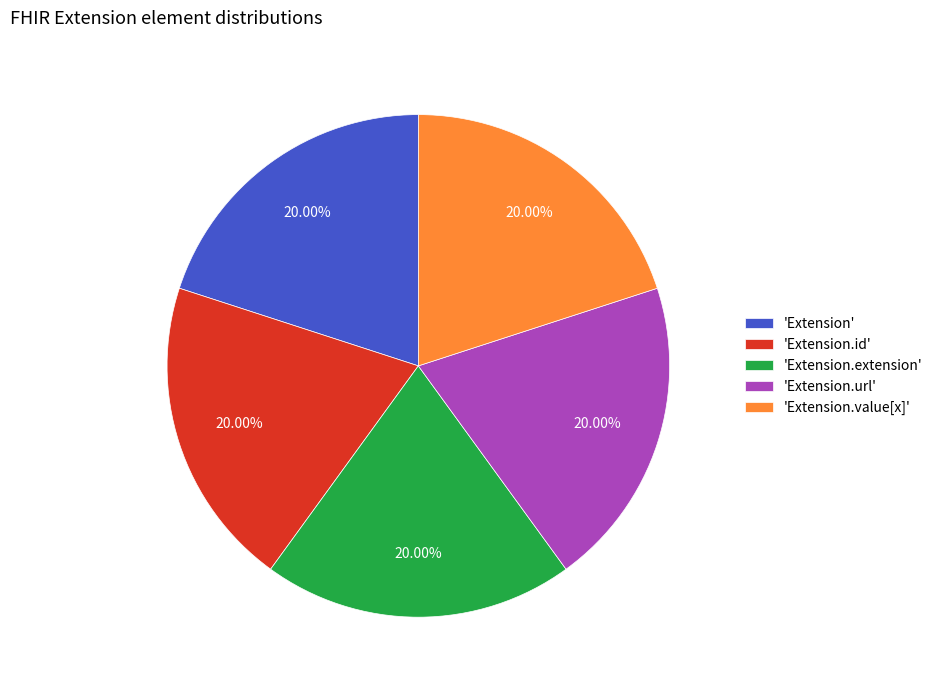

Is 'Extension.extension' the majority of the pie?

No